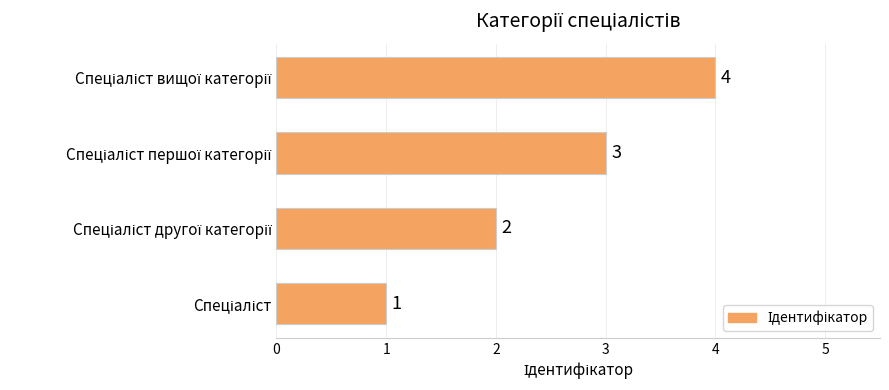

Count the values in the range 2 to 4.

3